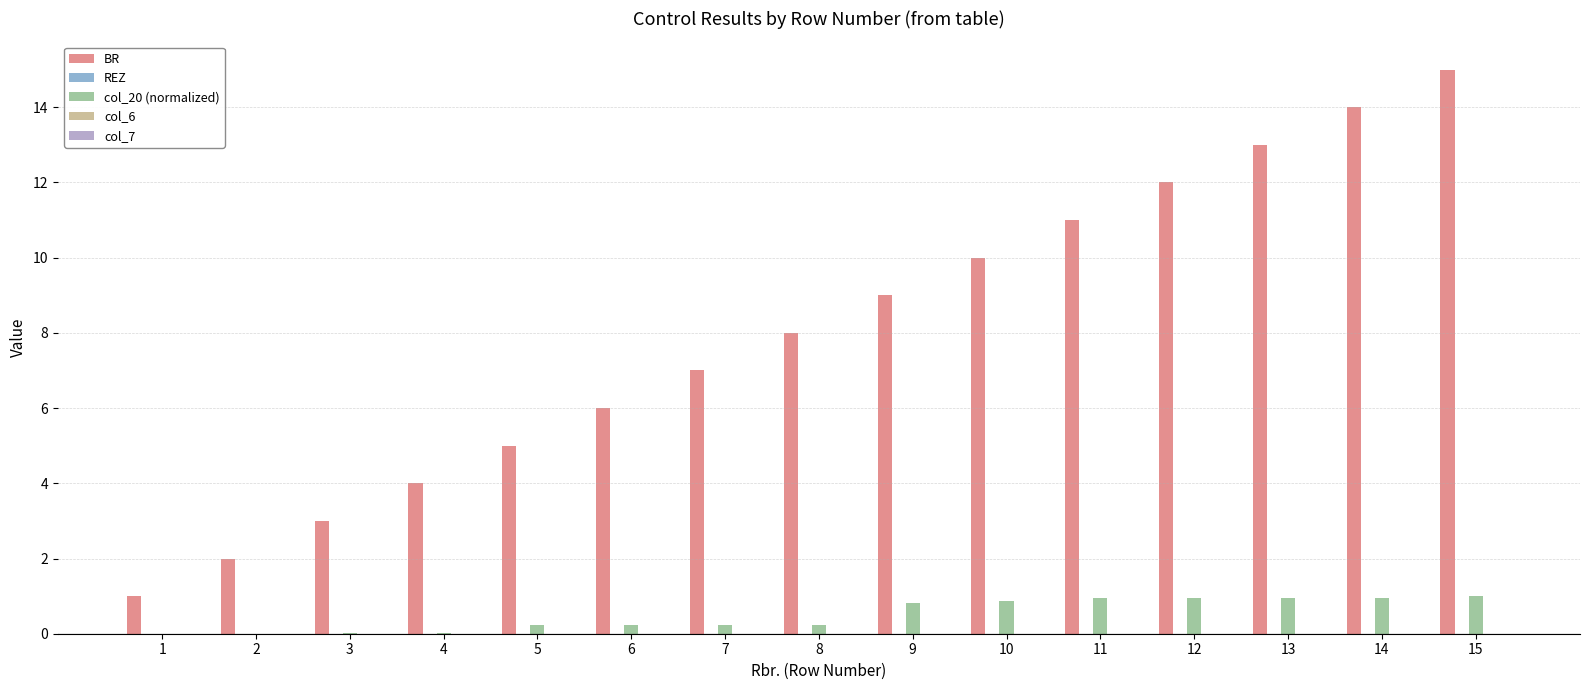

How many distinct data groups are displayed?

2